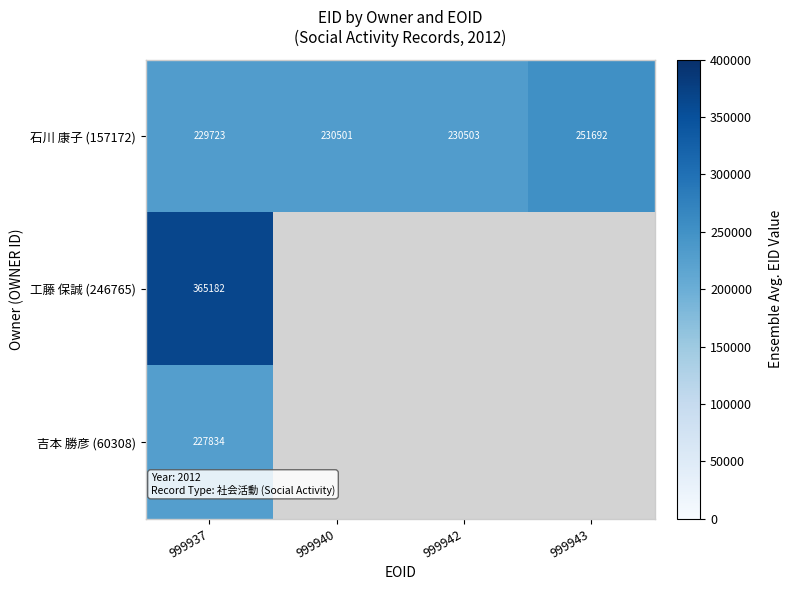

What is the sum of the 石川 康子 (157172) values at 999940 and 999942?

461004